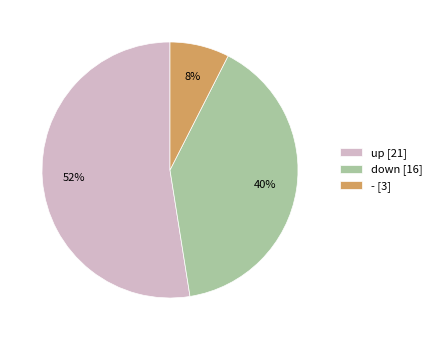

To the nearest percent, what is the combined percentage of up [21] and down [16]?

92%